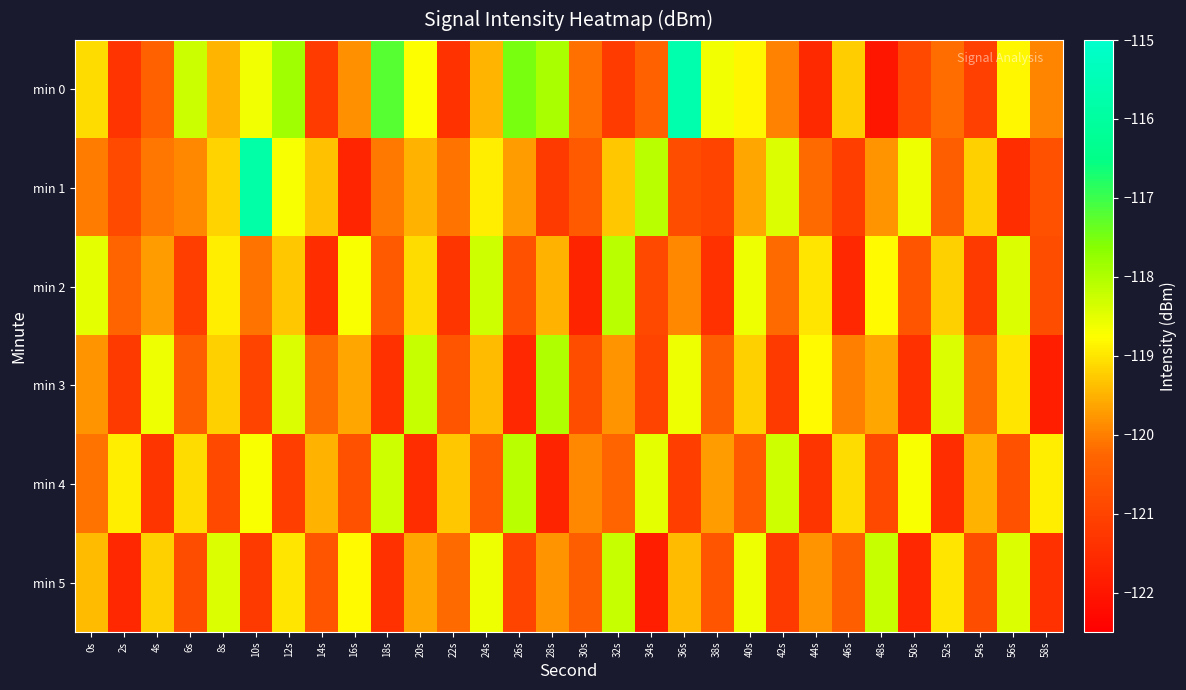

Which series has the largest total across all categories?

min 0